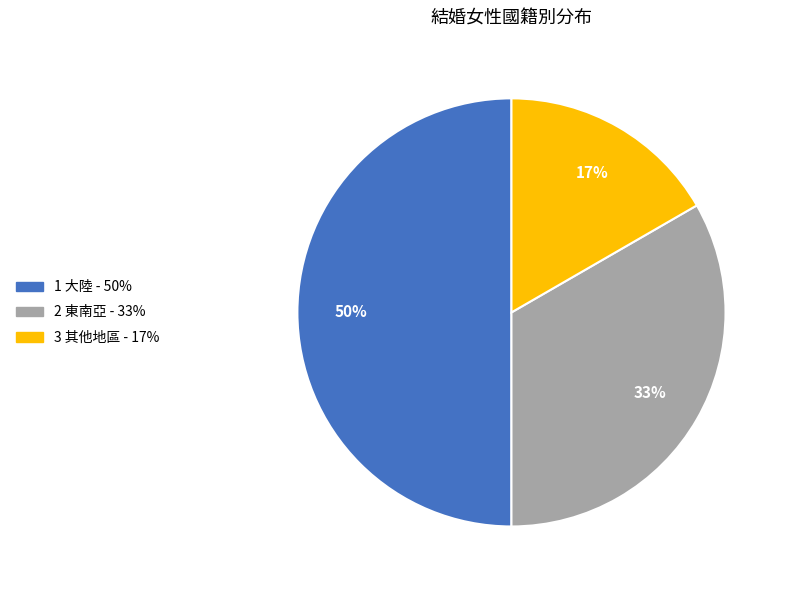

To the nearest percent, what is the average slice percentage?

33%